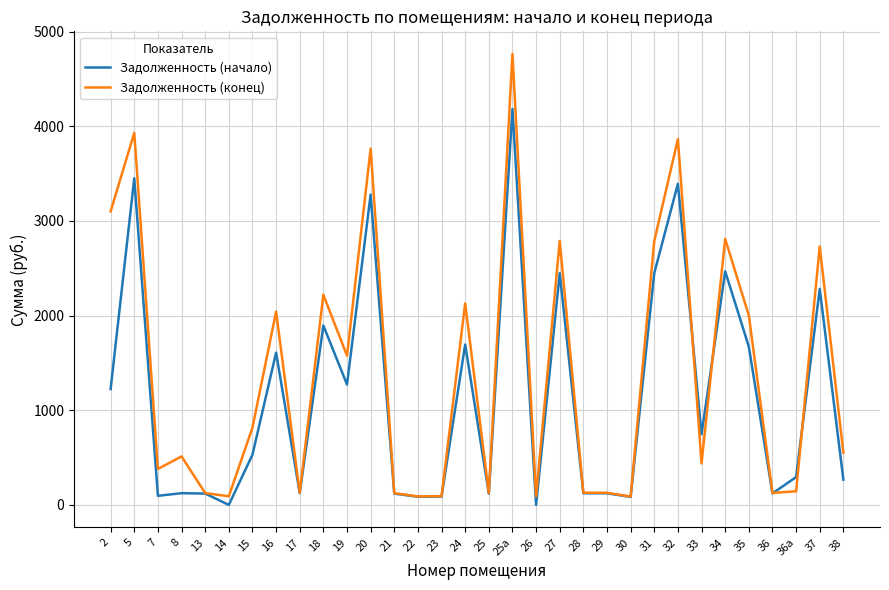

True or false: Задолженность (конец) has more than 0 points higher than both neighbors.

True